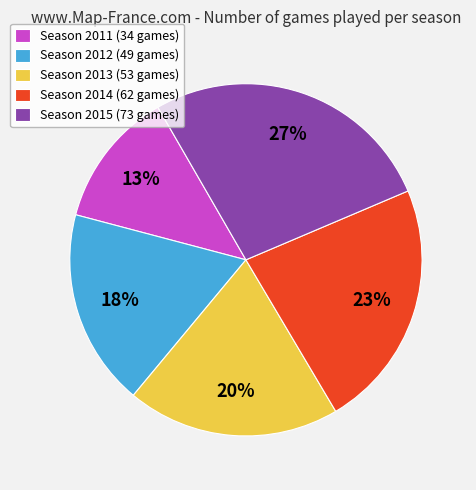

To the nearest percent, what percentage of the pie is Season 2013 (53 games)?

20%